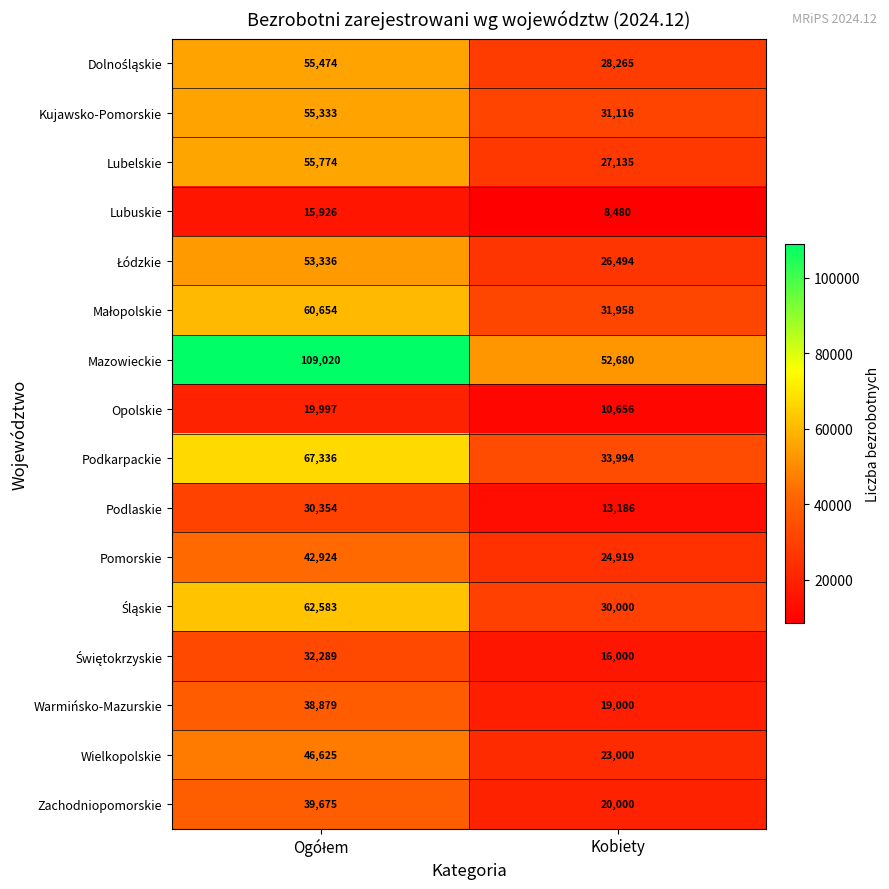

Which series has the widest spread of values?

Mazowieckie